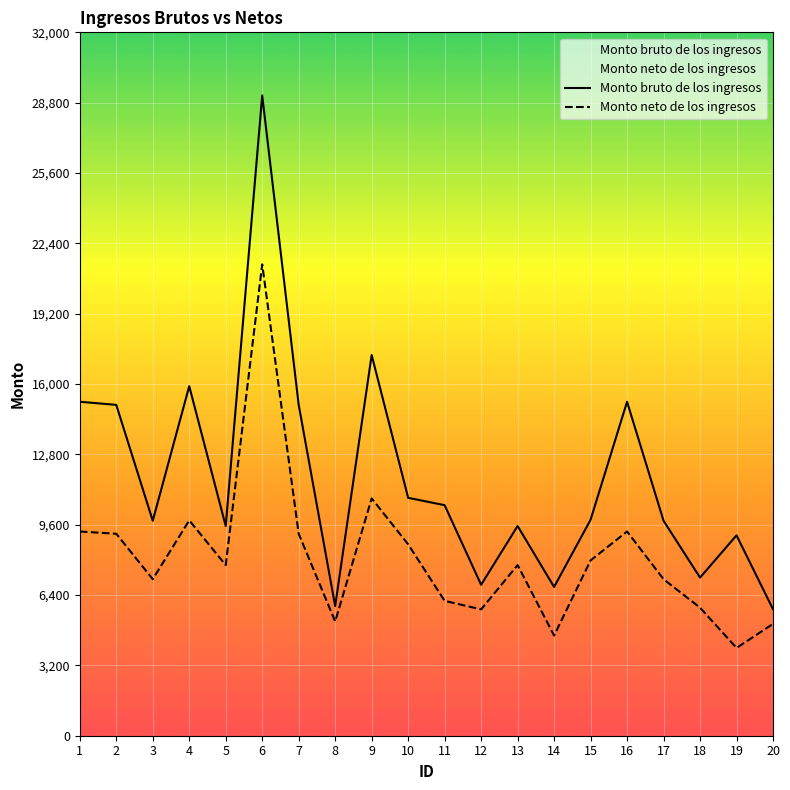

How many distinct data groups are displayed?

2